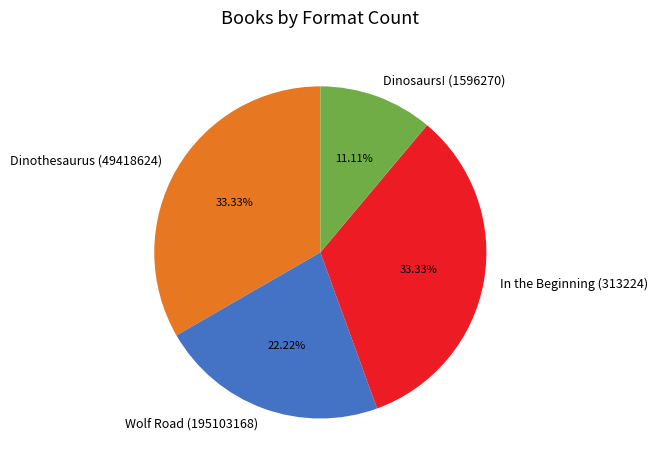

Does In the Beginning (313224) account for over 50% of the chart?

No